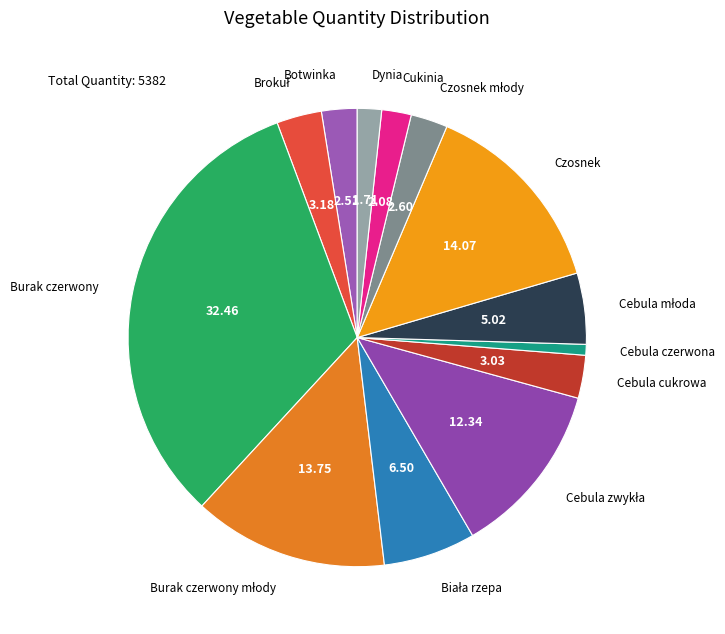

Which slice is the largest?

Burak czerwony